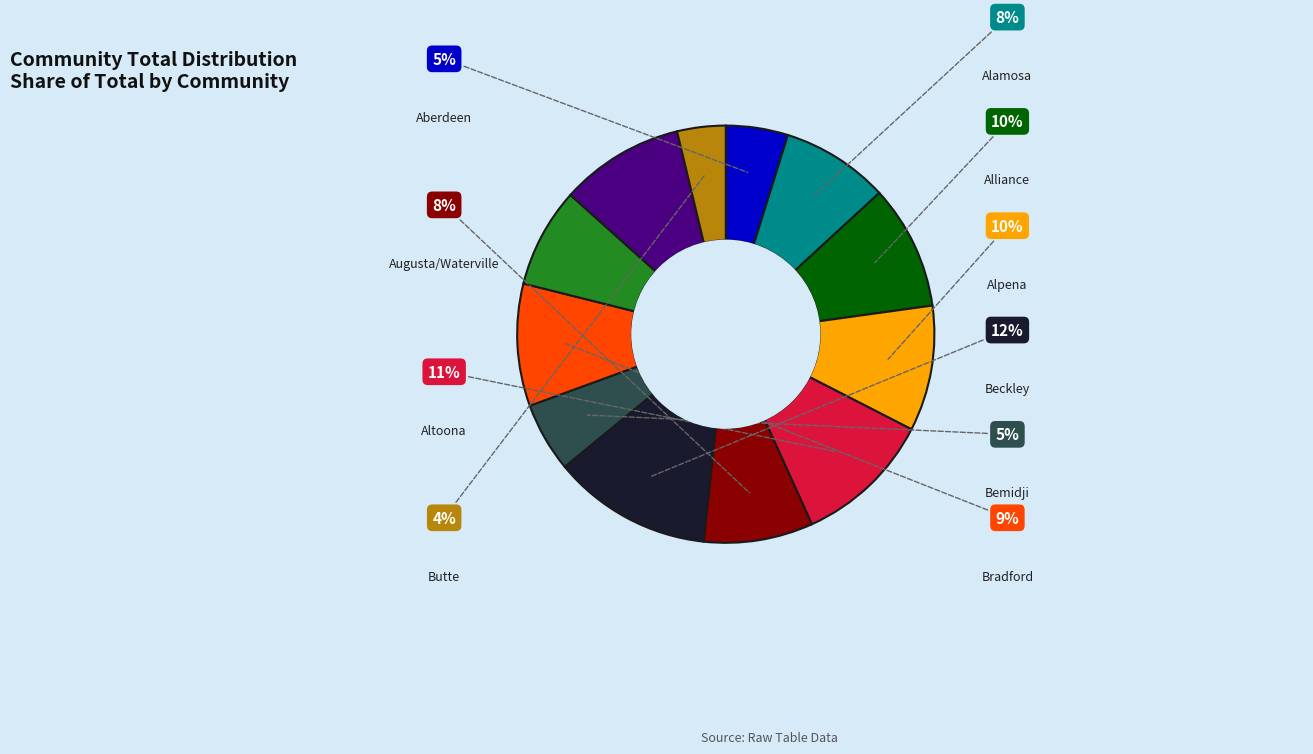

Count the number of slices in the pie.

12